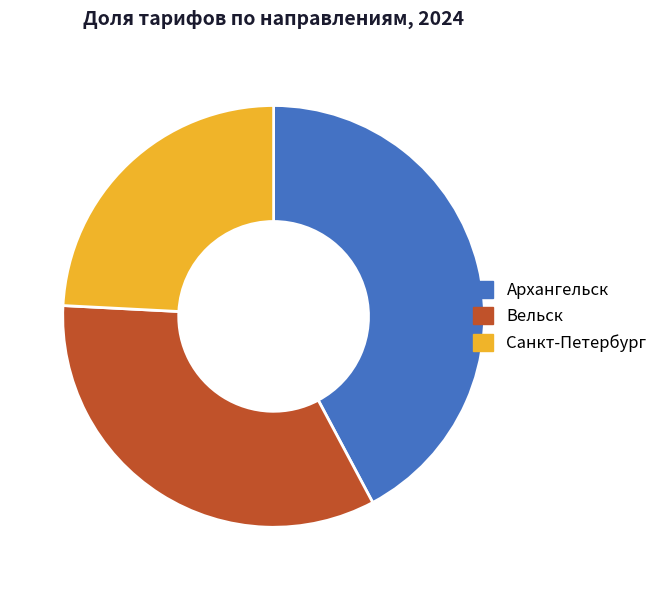

What is the ratio of the value at Санкт-Петербург to the value at Вельск?

0.7